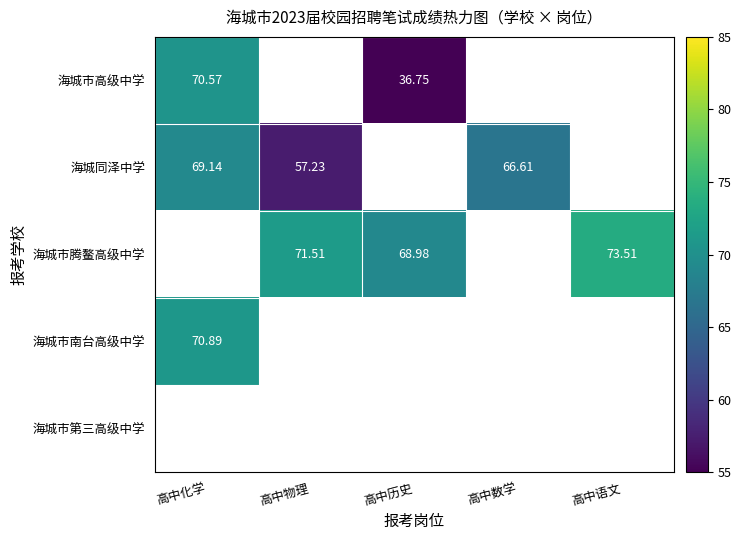

Which has a higher value, 高中历史 or 高中语文?

高中语文